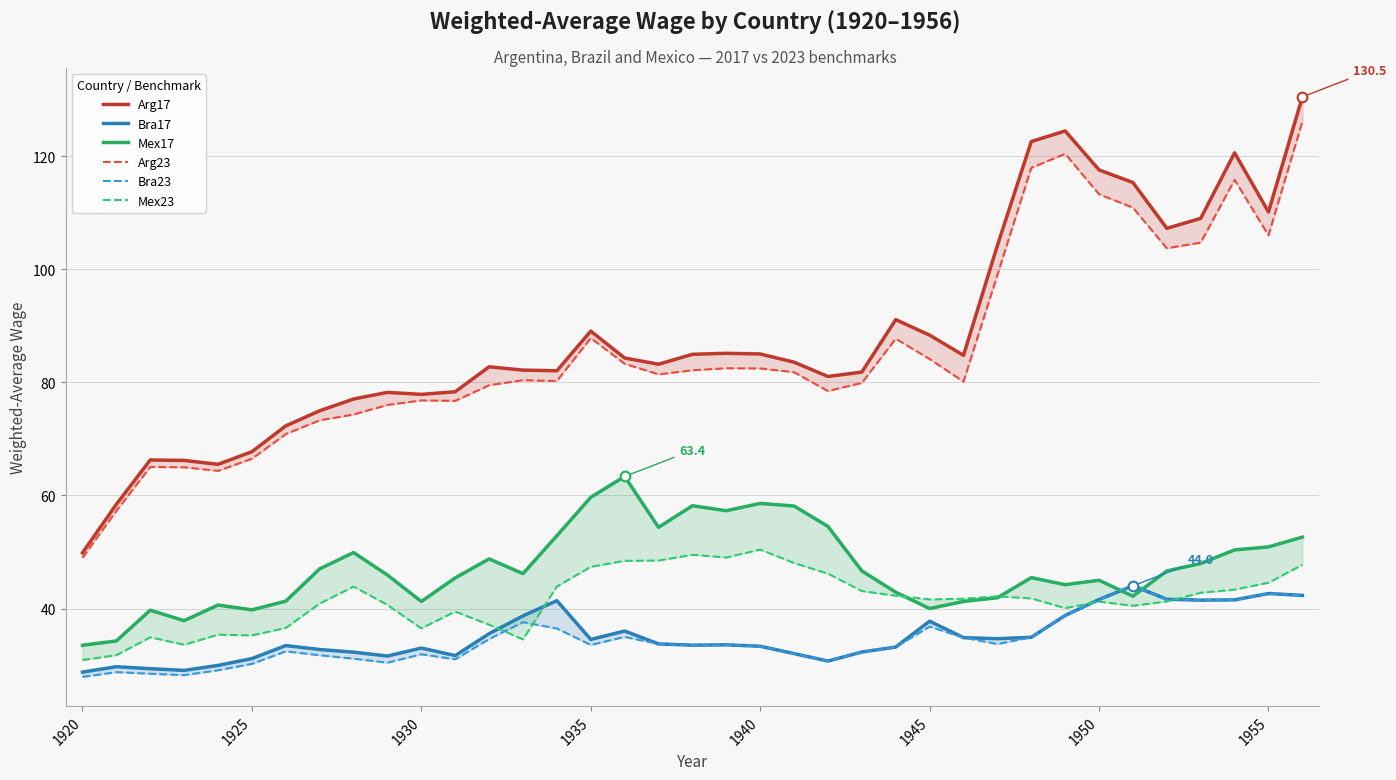

Reading left to right, transcribe all the data shown in this chart.

Arg17: 49.9	58.4	66.3	66.2	65.5	67.7	72.3	75.0	77.0	78.2	77.9	78.3	82.7	82.2	82.0	89.0	84.3	83.2	85.0	85.1	85.0	83.6	81.0	81.8	91.1	88.3	84.8	104.2	122.6	124.4	117.5	115.3	107.2	109.0	120.6	110.1	130.5
Bra17: 28.8	29.7	29.4	29.1	29.9	31.2	33.5	32.8	32.3	31.6	33.0	31.7	35.6	38.7	41.4	34.5	36.0	33.8	33.5	33.6	33.3	32.0	30.7	32.3	33.2	37.8	34.9	34.7	34.9	38.8	41.6	44.0	41.6	41.5	41.5	42.7	42.3
Mex17: 33.5	34.3	39.7	37.9	40.6	39.8	41.3	47.0	49.9	45.9	41.2	45.4	48.8	46.2	52.9	59.7	63.4	54.4	58.2	57.3	58.6	58.1	54.5	46.6	42.9	40.0	41.3	41.9	45.5	44.2	45.0	42.2	46.6	48.0	50.4	50.9	52.6
Arg23: 49.0	57.2	65.0	65.0	64.3	66.5	70.8	73.3	74.3	76.0	76.8	76.7	79.5	80.4	80.2	87.8	83.3	81.4	82.1	82.5	82.5	81.8	78.5	79.9	87.7	84.1	80.1	99.0	117.9	120.4	113.2	110.9	103.7	104.7	115.8	106.0	126.1
Bra23: 27.9	28.8	28.5	28.2	29.1	30.2	32.4	31.8	31.1	30.4	31.9	31.0	34.6	37.6	36.5	33.6	35.0	33.8	33.5	33.6	33.3	32.0	30.7	32.3	33.2	36.8	34.9	33.7	34.9	38.8	41.6	44.0	41.6	41.5	41.5	42.7	42.3
Mex23: 30.9	31.8	34.9	33.6	35.4	35.3	36.6	40.9	43.9	40.6	36.5	39.5	37.1	34.5	43.9	47.4	48.4	48.5	49.5	49.0	50.4	48.1	46.2	43.1	42.3	41.6	41.7	42.2	41.8	40.1	41.2	40.5	41.3	42.8	43.4	44.6	47.8